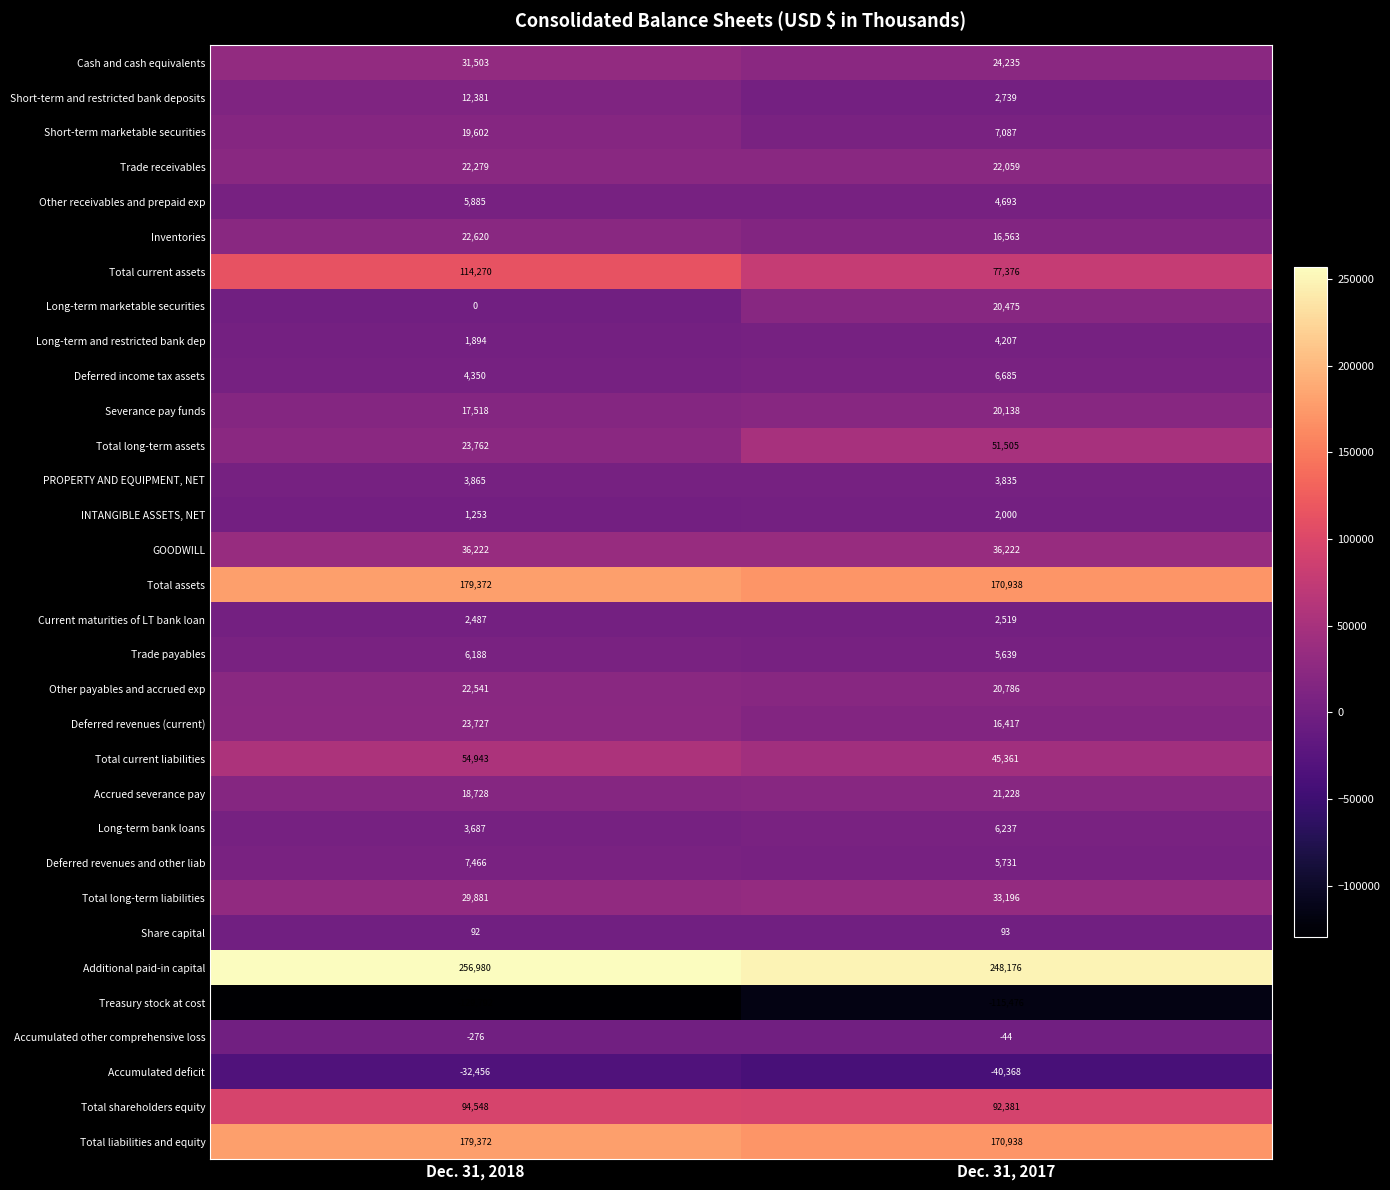

What is the sum of the Other receivables and prepaid exp values at Dec. 31, 2018 and Dec. 31, 2017?

10578